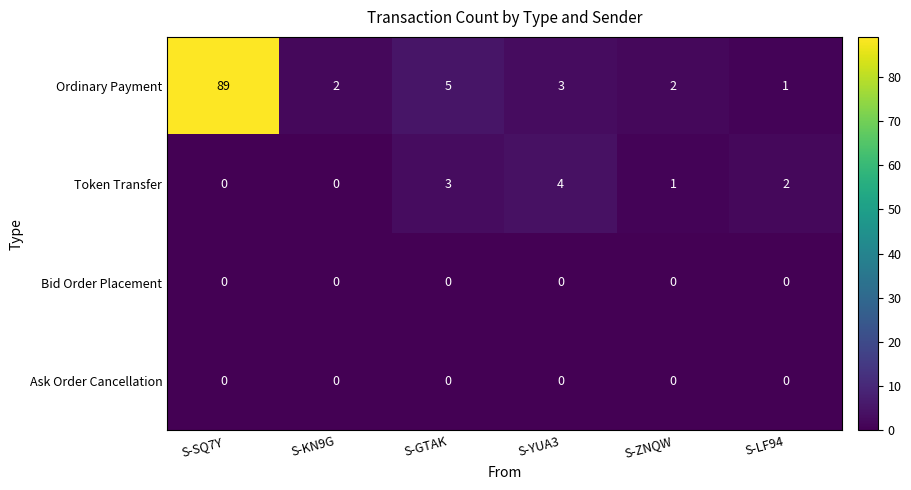

What is the spread (max minus min) of values at S-YUA3?

4